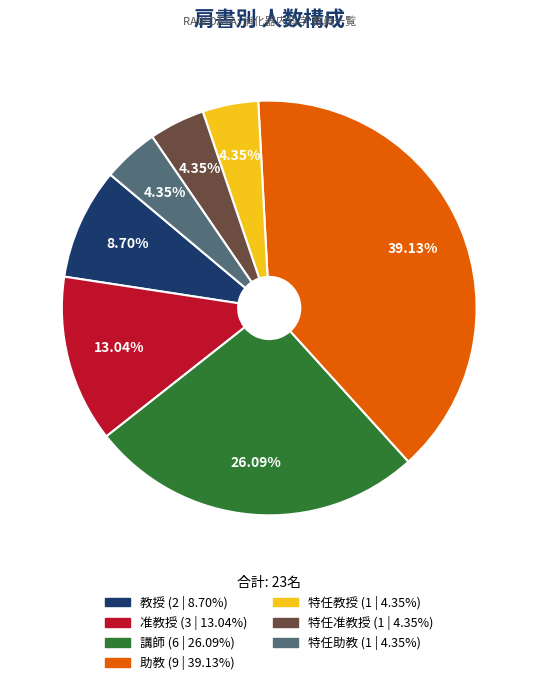

What is the largest slice in the pie chart?

助教